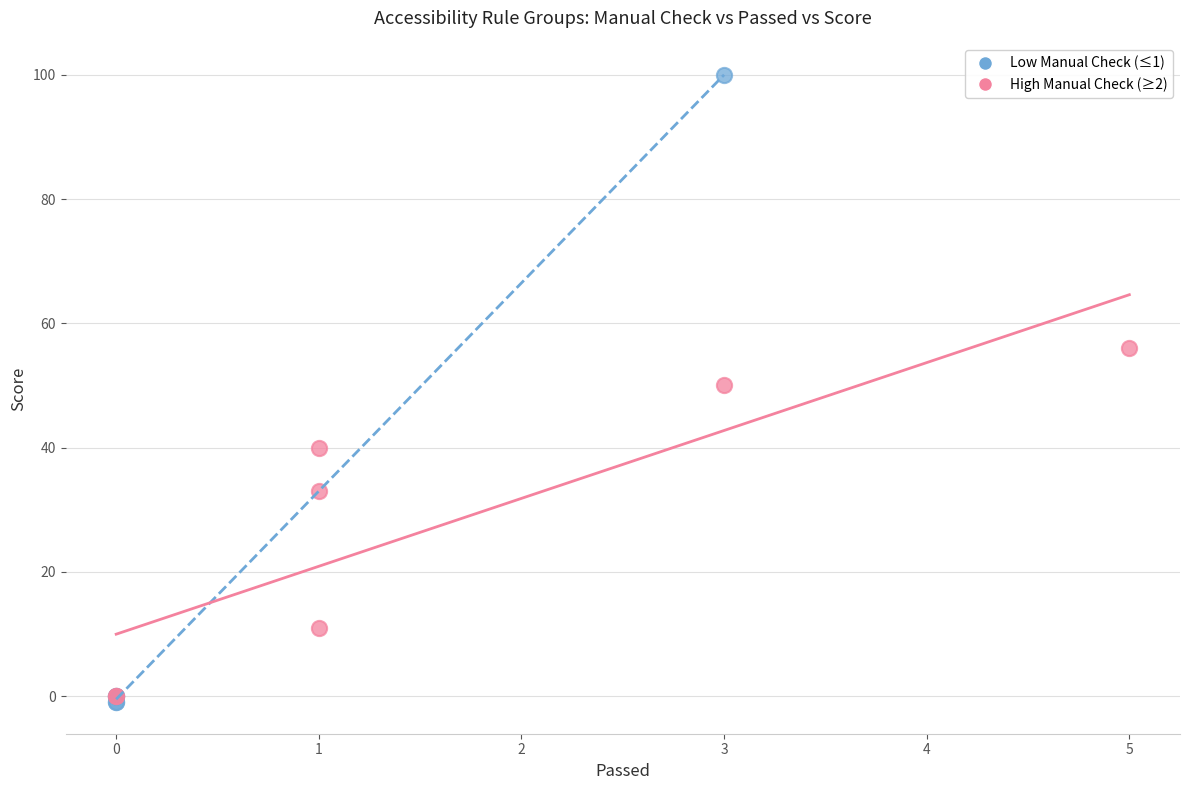

Which series has the widest spread of Y values?

Low Manual Check (≤1)